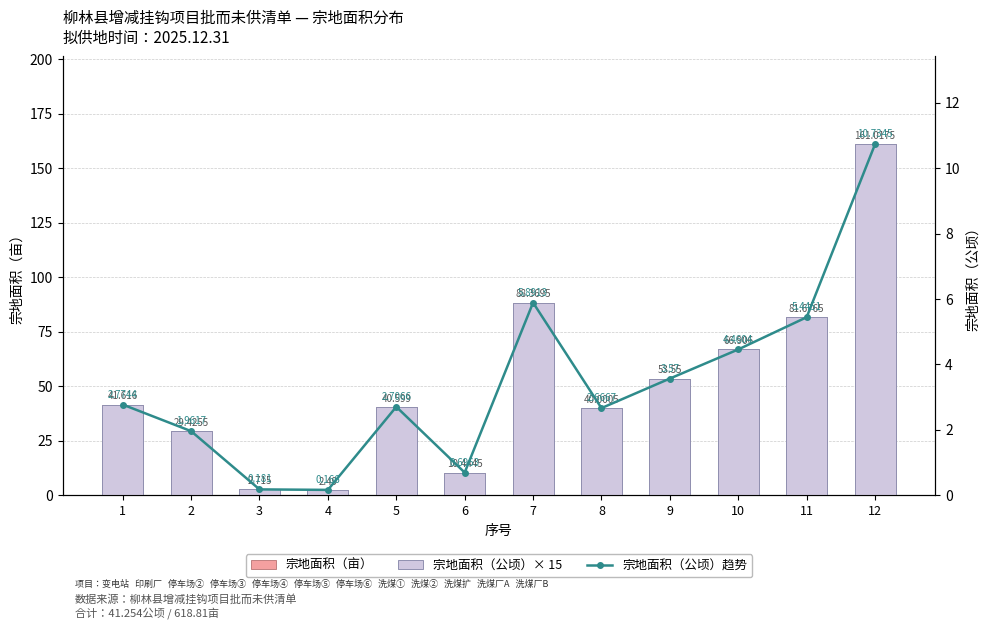

How many groups of bars are there?

12